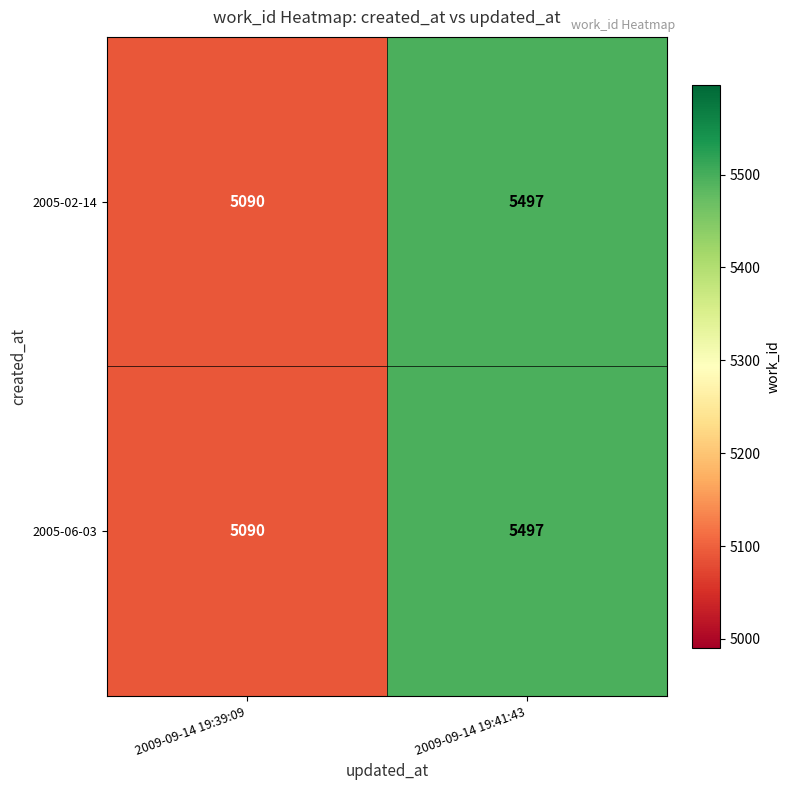

True or false: 2005-06-03 has a value of 3075 at 2009-09-14 19:41:43.

False